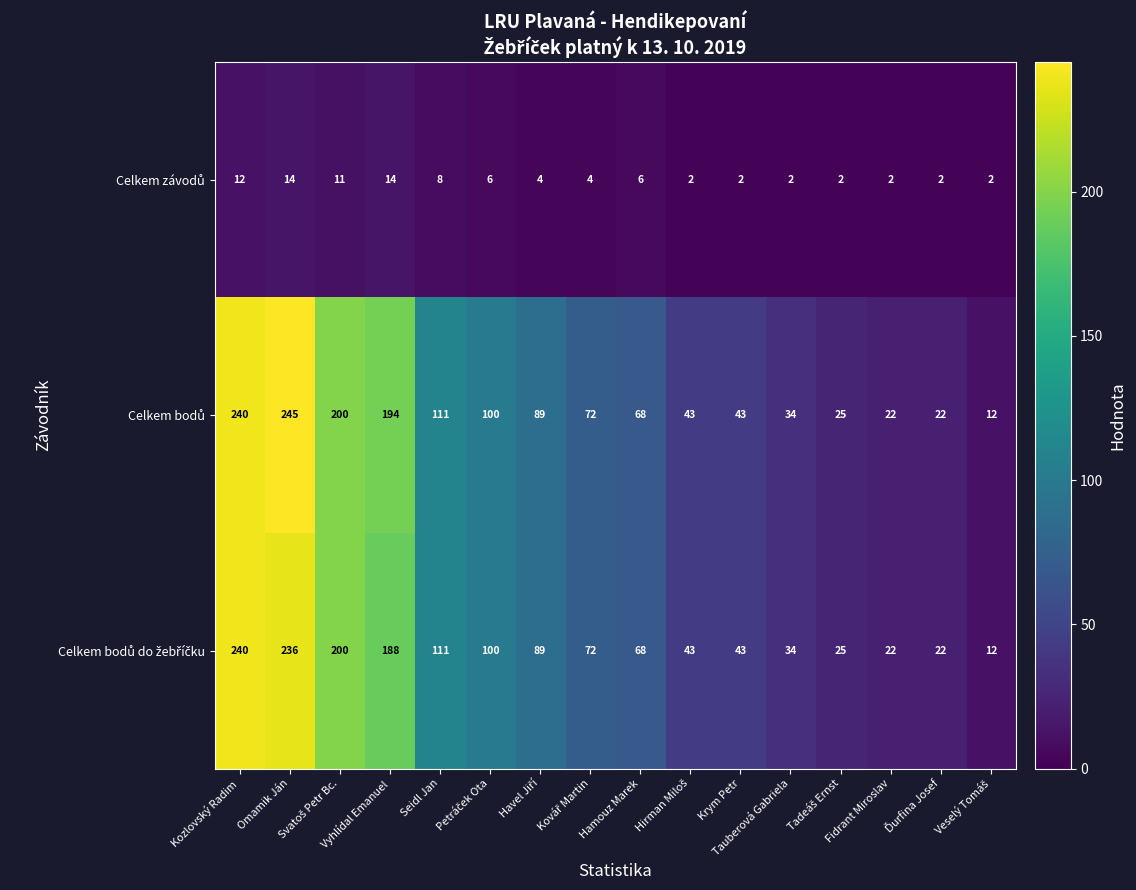

At how many categories does at least one series exceed 193?

4